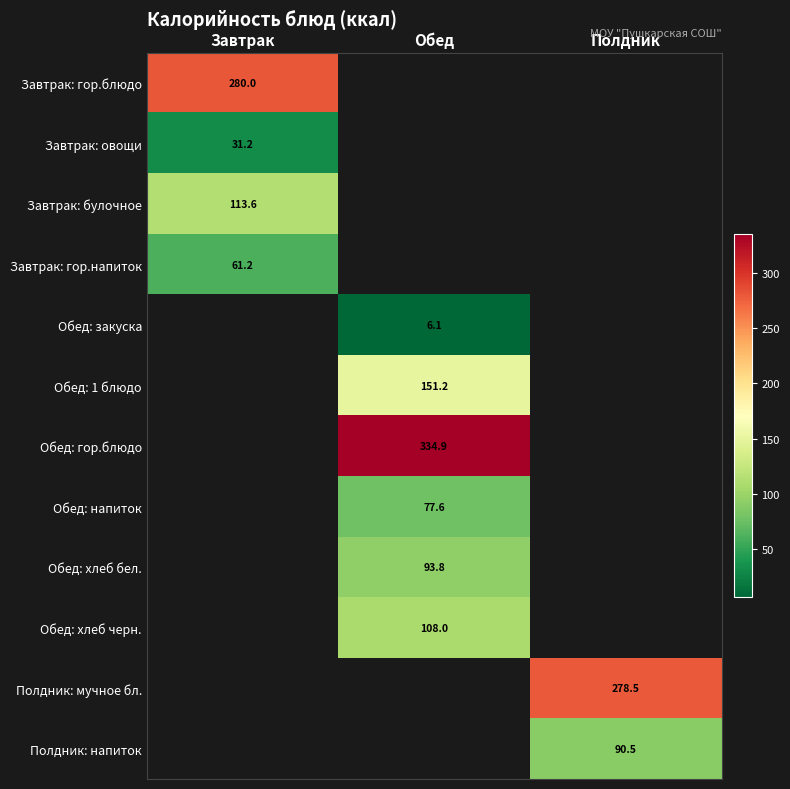

What is the approximate value of Обед: напиток at Обед?

77.6